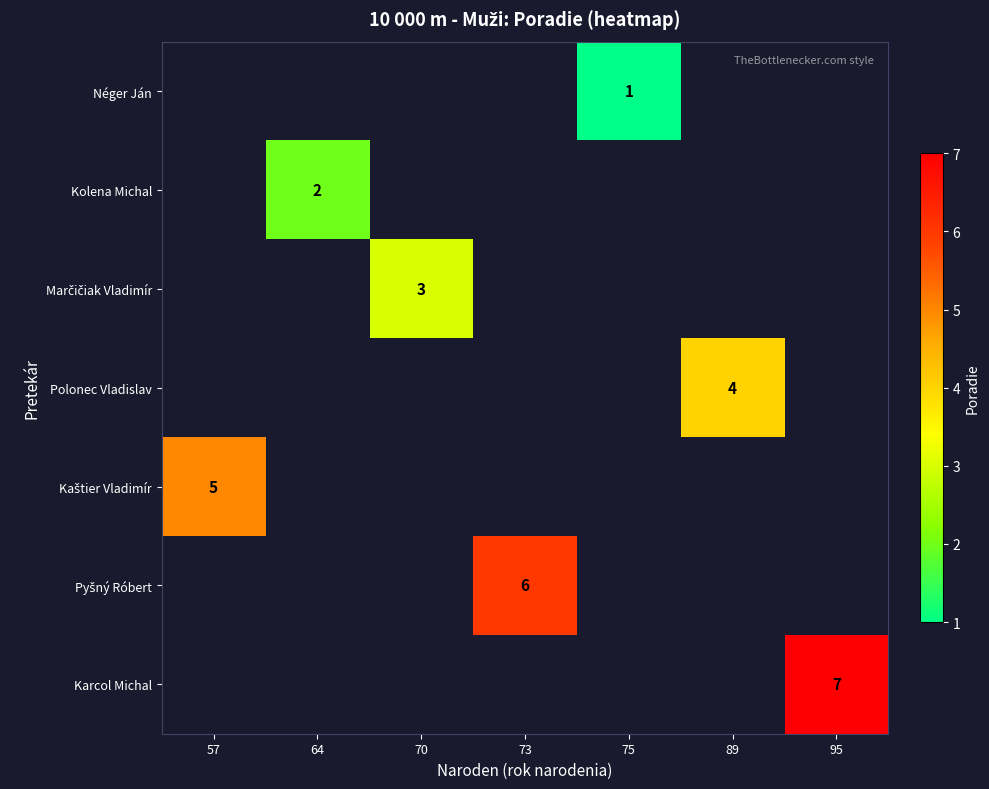

True or false: Kolena Michal has a value of 3 at 64.

False